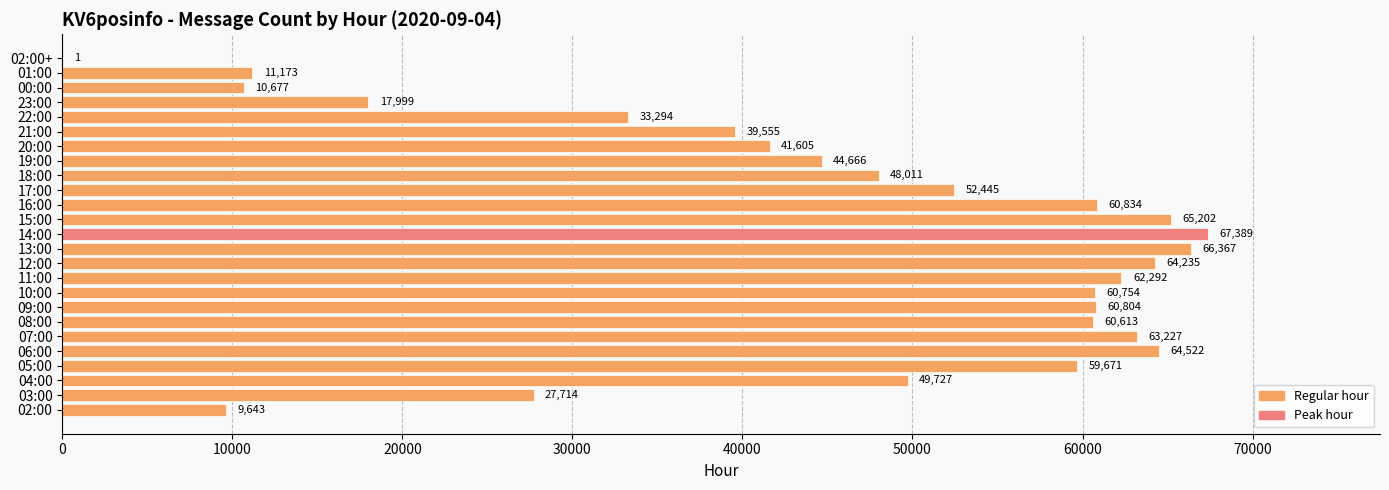

What is the sum of all values?

1142420